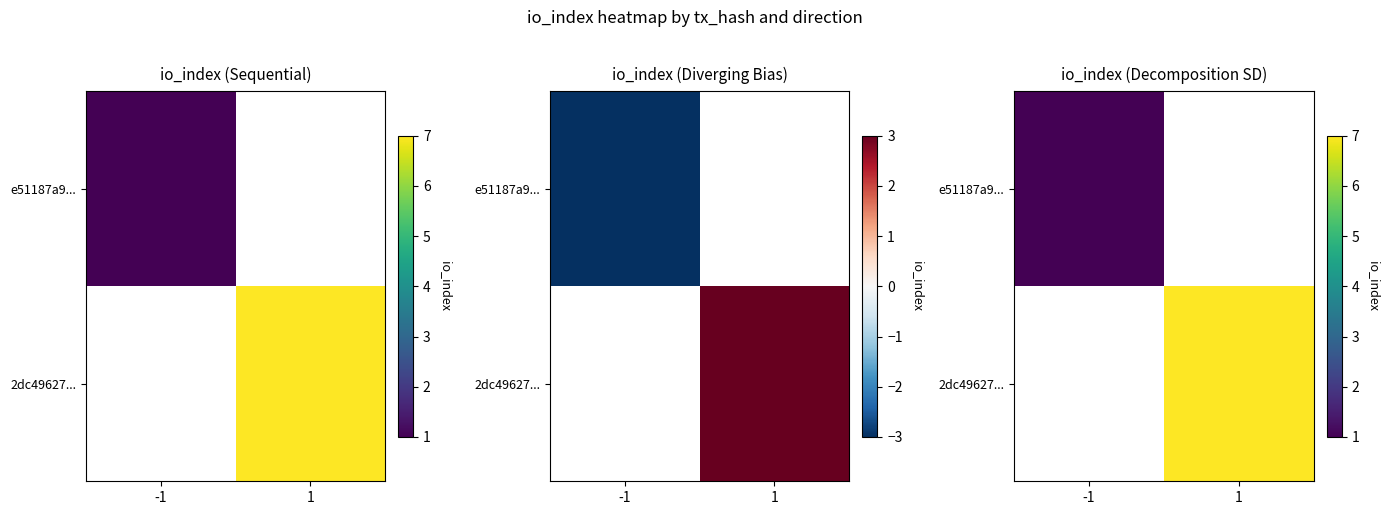

Rank the series at 1 from highest to lowest value.

e51187a9..., 2dc49627...